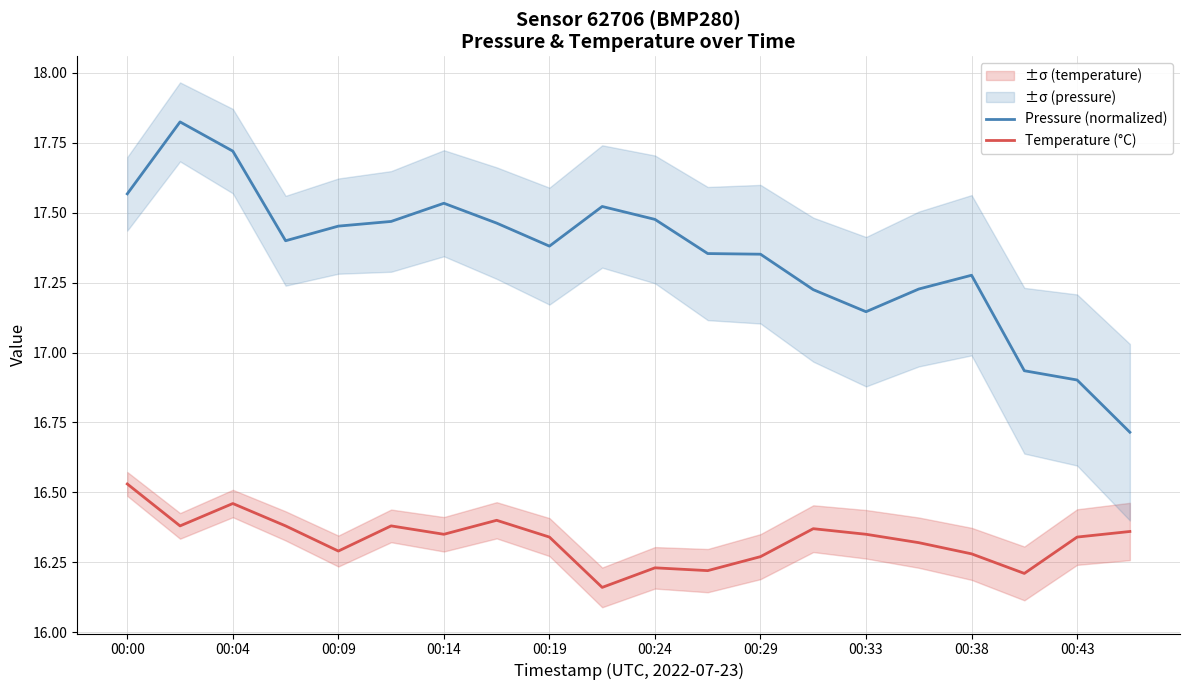

Count the number of categories in the chart.

20